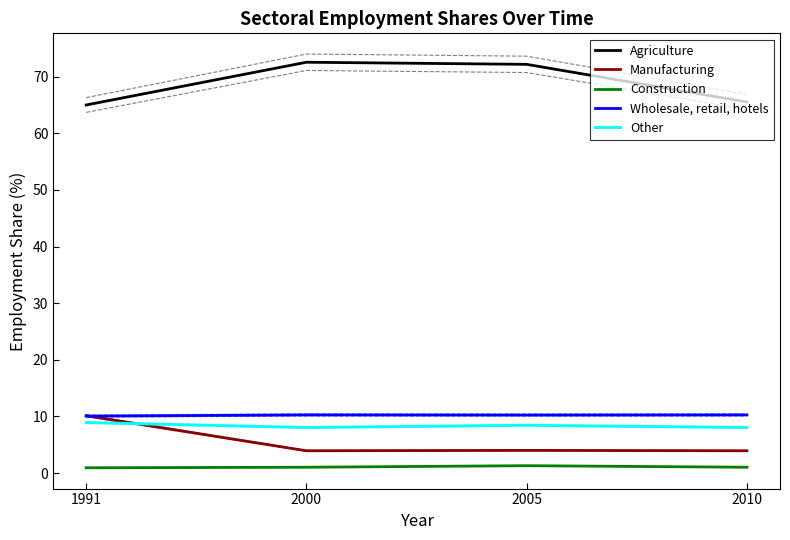

What value does the Construction series have at 2005?

1.3